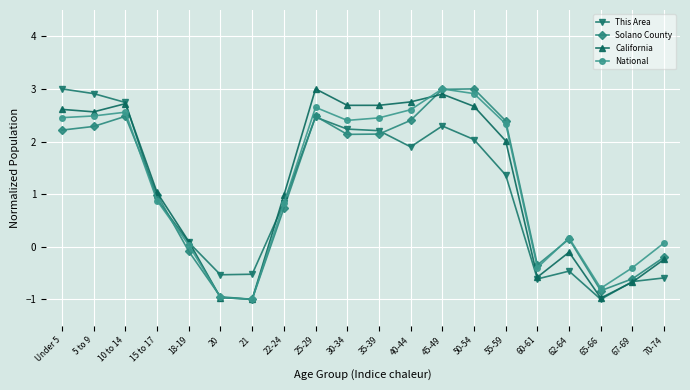

What is the minimum value for Solano County?

-1.0